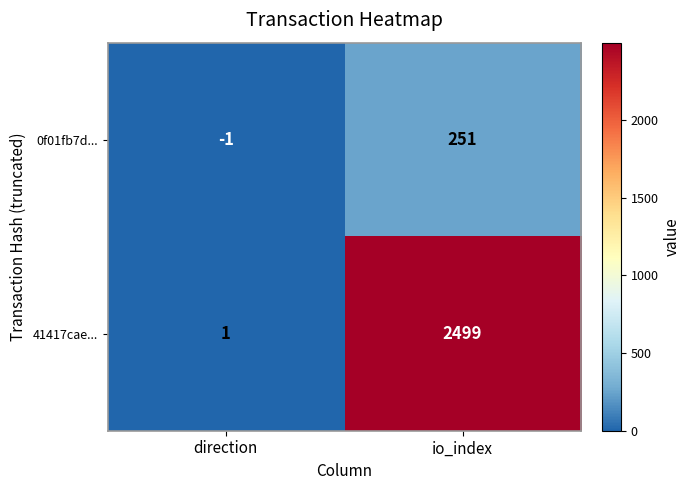

What is the sum of all 0f01fb7d... values?

250